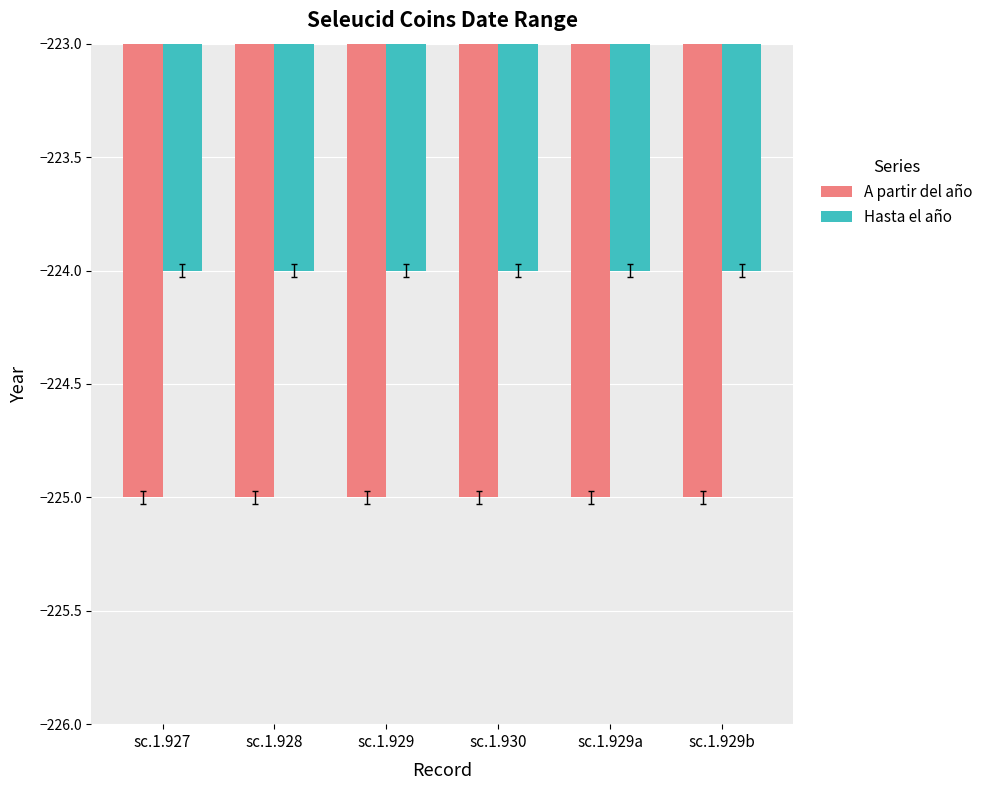

What is the total value across all series at sc.1.930?

-449